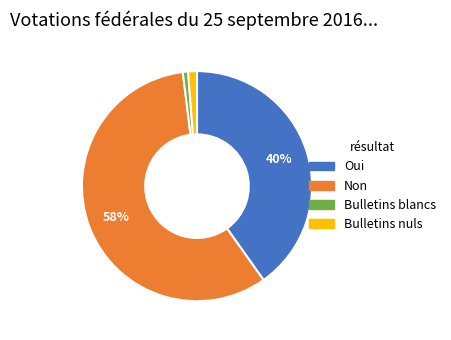

Is the sum of Bulletins nuls and Oui greater than half?

No